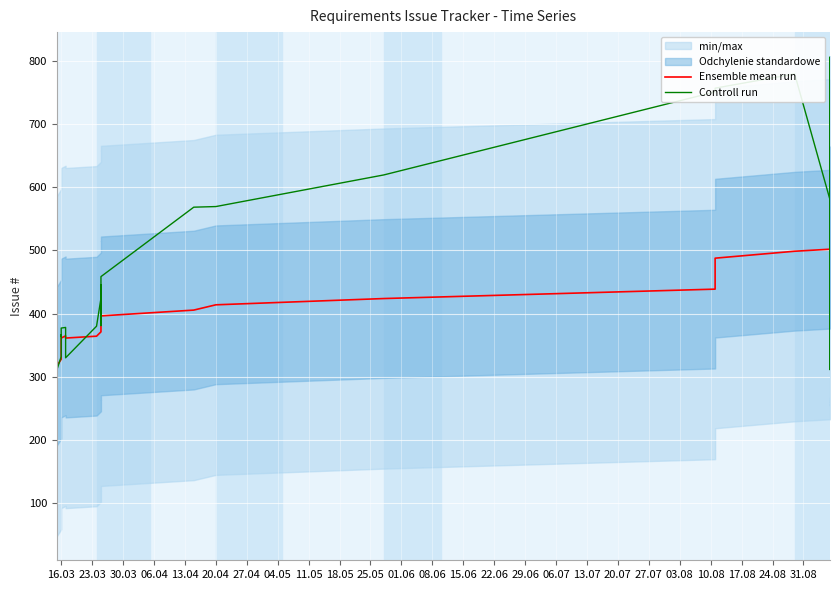

At 24.08, list the series in order from smallest to largest.

Ensemble mean run, Controll run